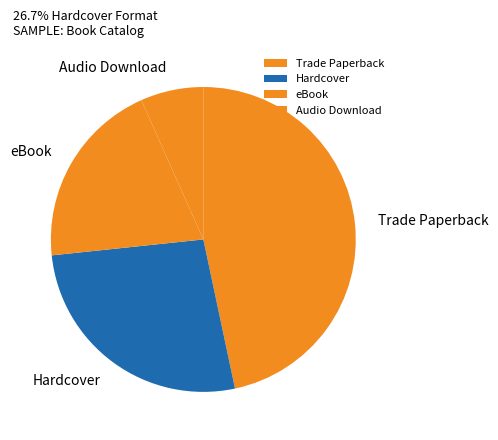

Which slice is the largest?

Trade Paperback